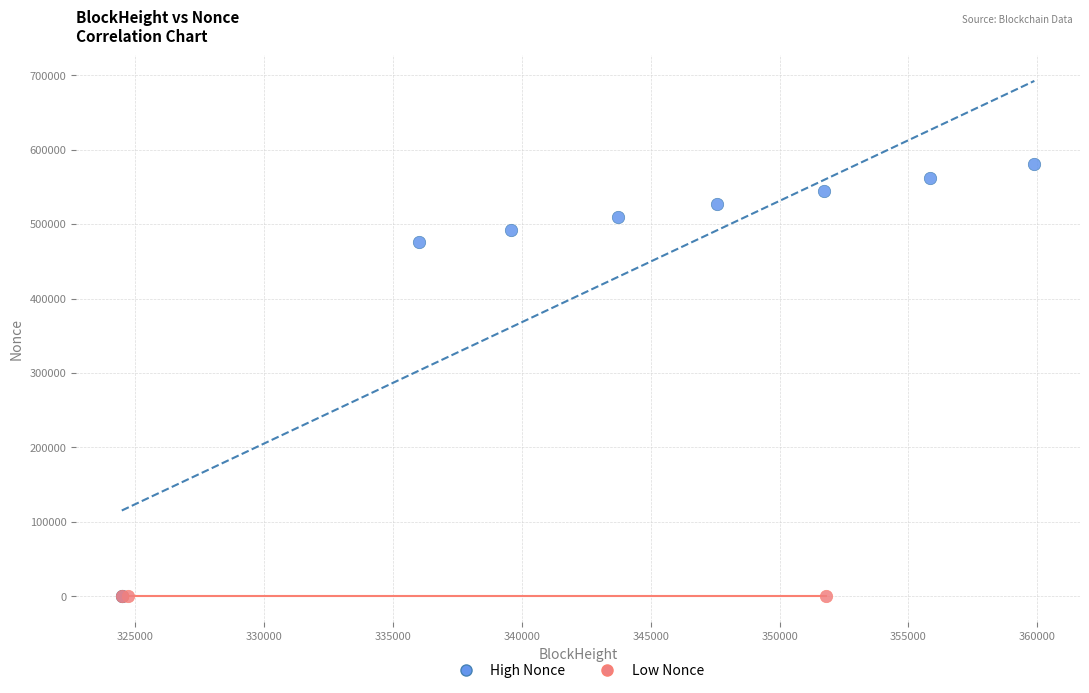

Which series has the widest spread of Y values?

High Nonce